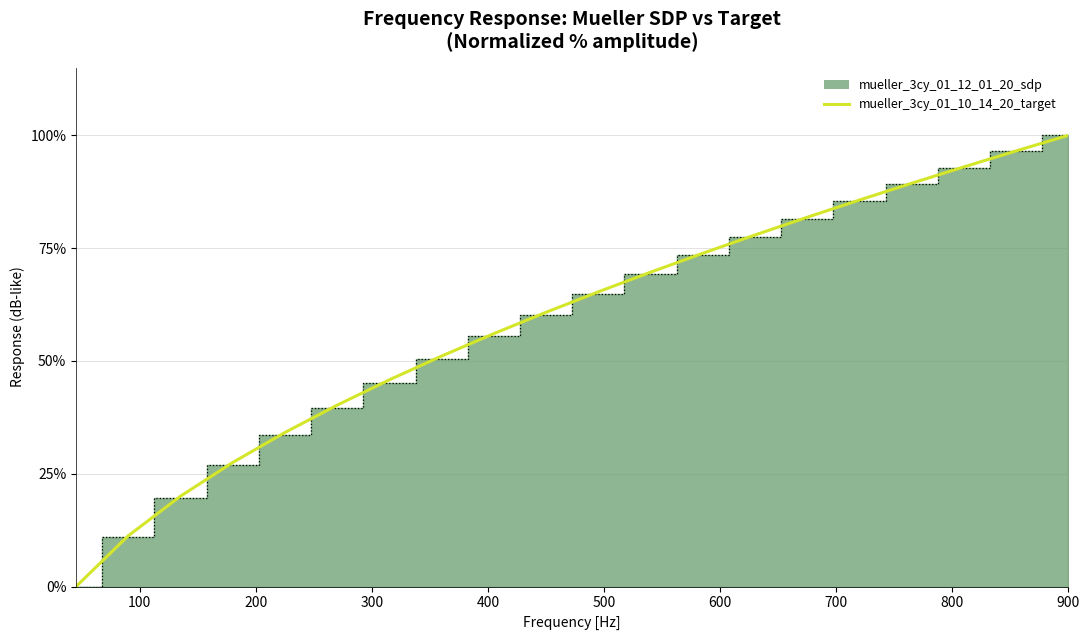

What is the greatest value displayed?

100.0